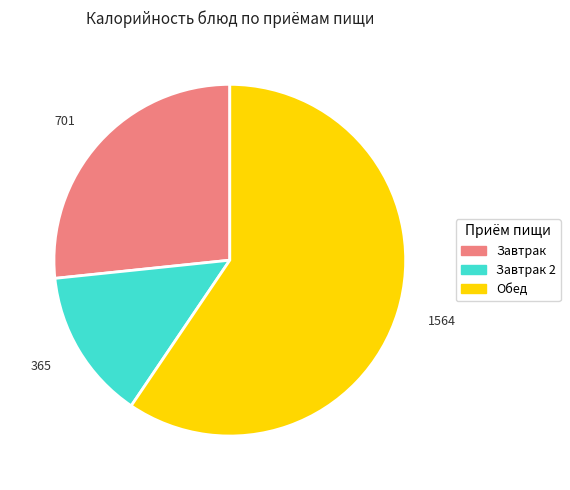

How many slices are in this pie chart?

3